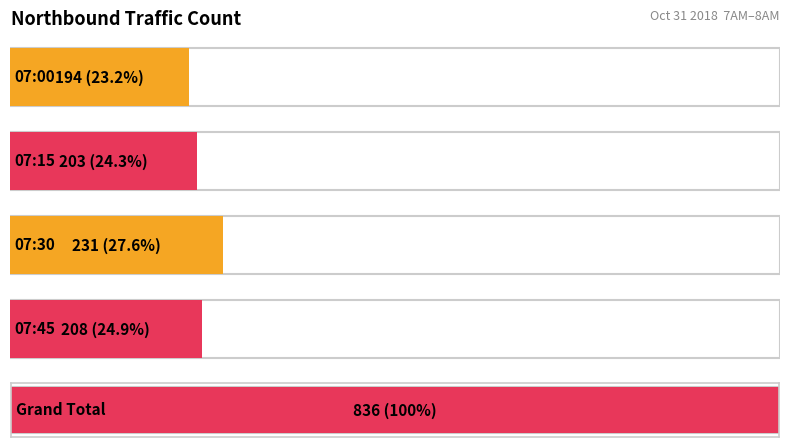

Between 07:15 and 07:00, which is larger?

07:15